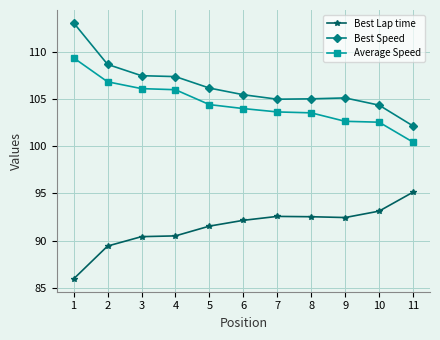

True or false: Best Speed and Best Lap time cross at least once.

False